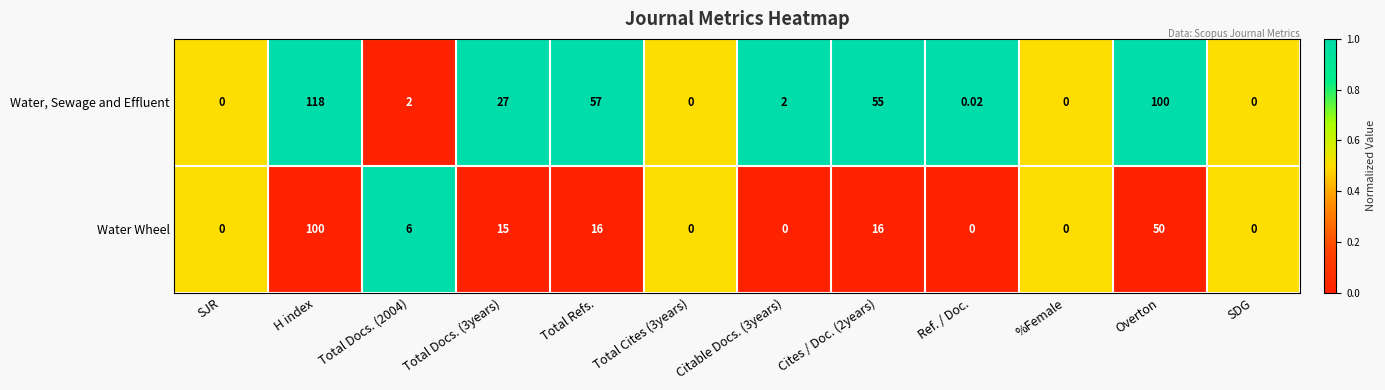

Which category has the highest value in the Water, Sewage and Effluent series?

H index